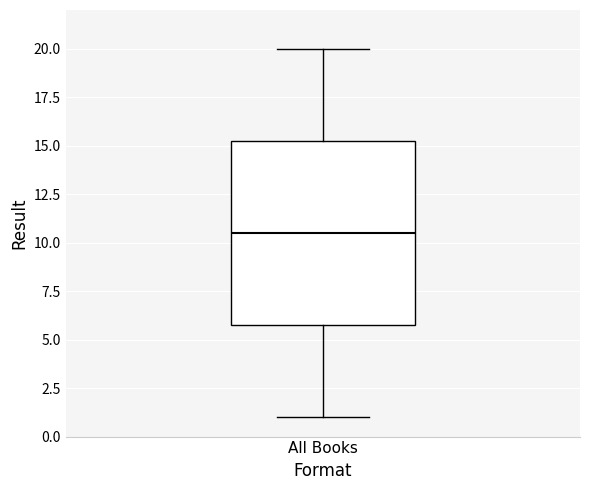

Where is the upper edge of the box for All Books on the y-axis? The values are not printed on the chart, so give them approximately, as read against the axis.

15.5